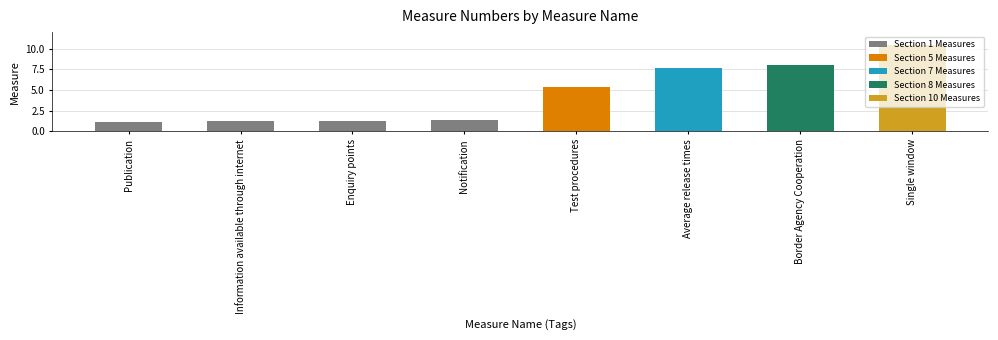

What is the value of the 8th bar from the left?

10.4